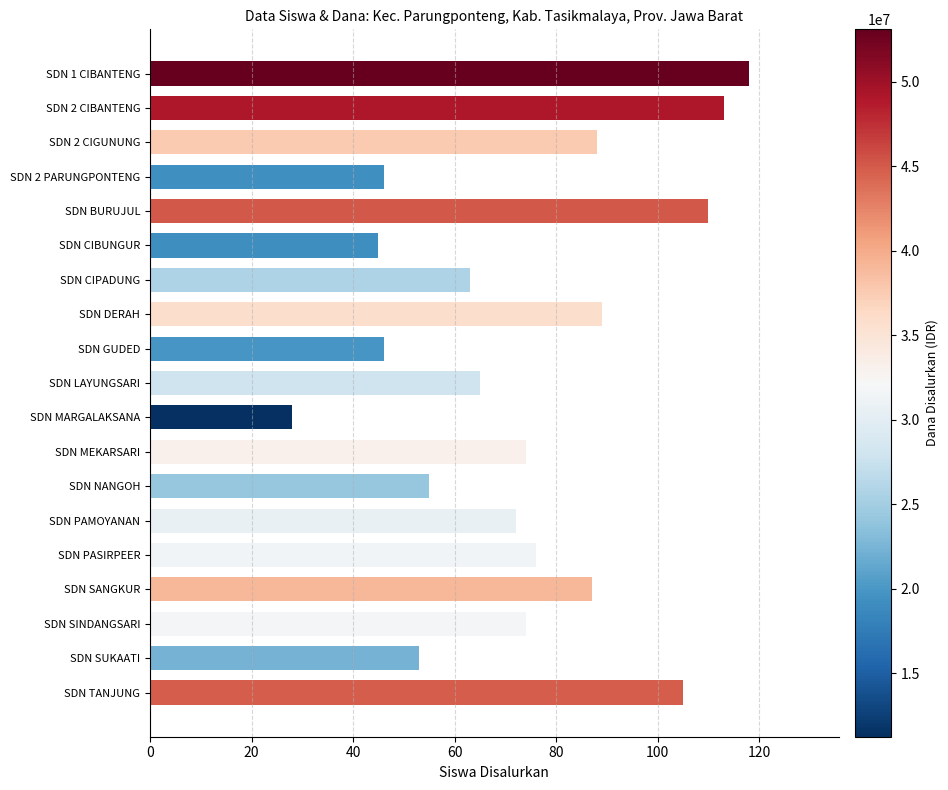

What is the sum of all values?

1407